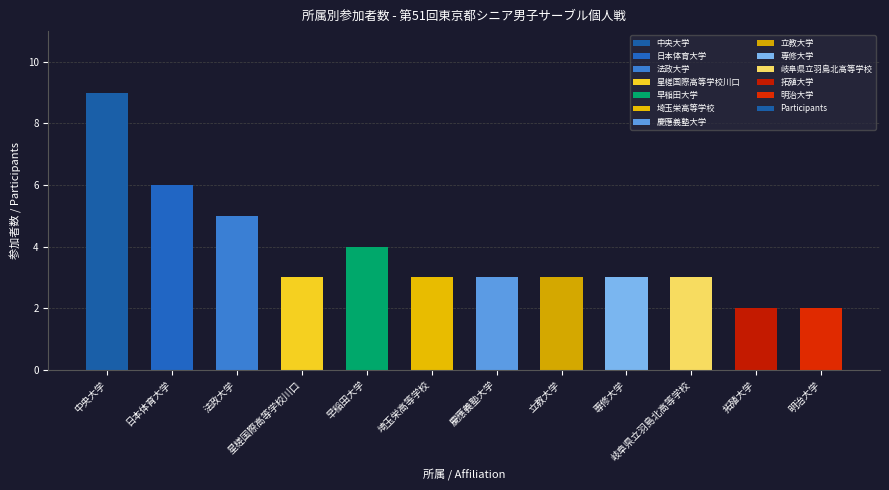

Which category has the highest value across all series?

中央大学